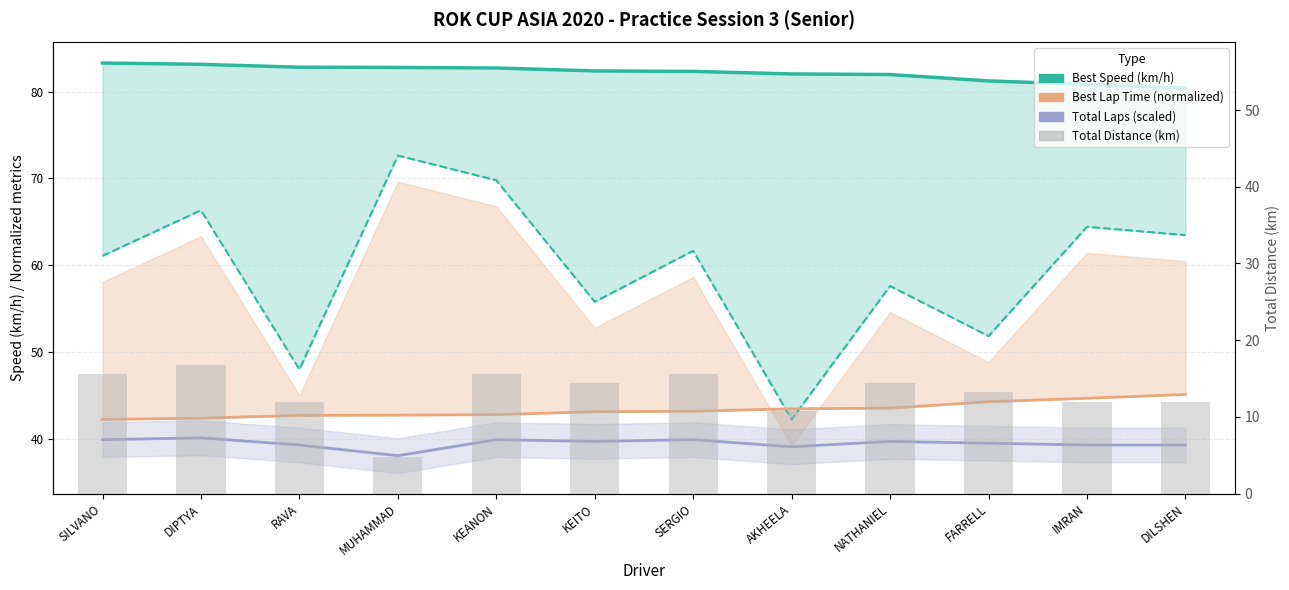

How many categories are shown in the chart?

12